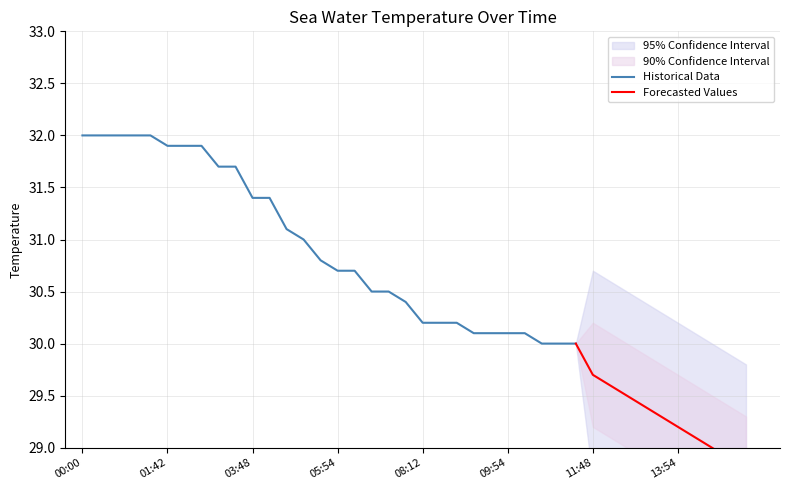

The value of Historical Data at 08:12 is 30.2. True or false?

True